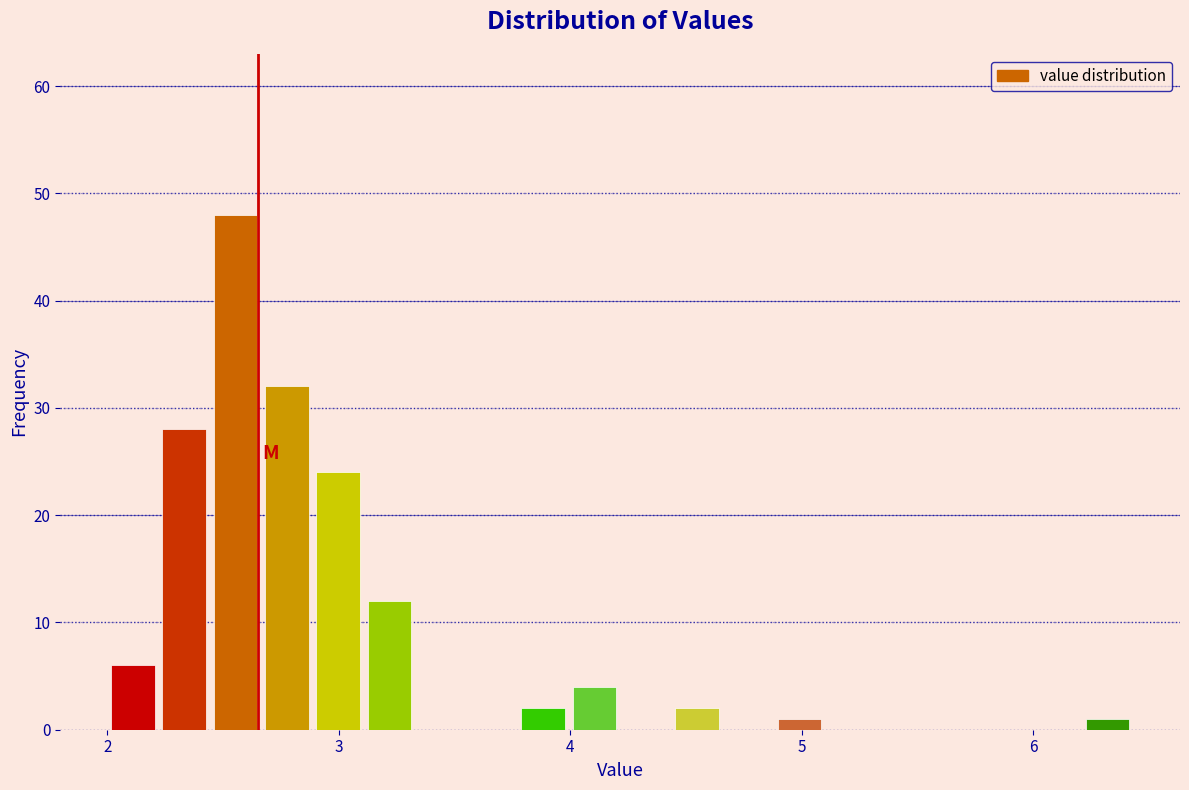

Read against the x-axis, roughly where is the centre of the tallest bar?

2.6